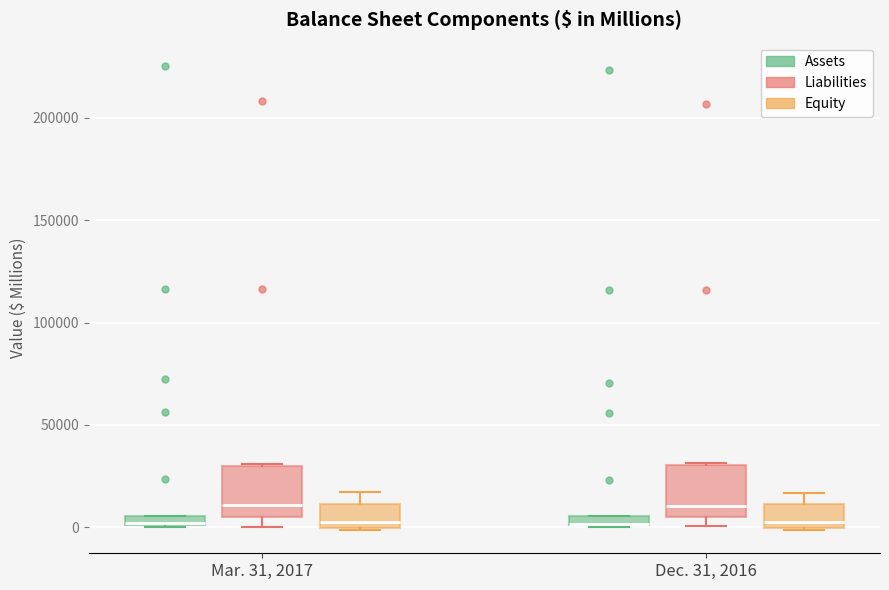

Where is the lower edge of the box for Dec. 31, 2016 (Liabilities) on the y-axis? The values are not printed on the chart, so give them approximately, as read against the axis.

5000